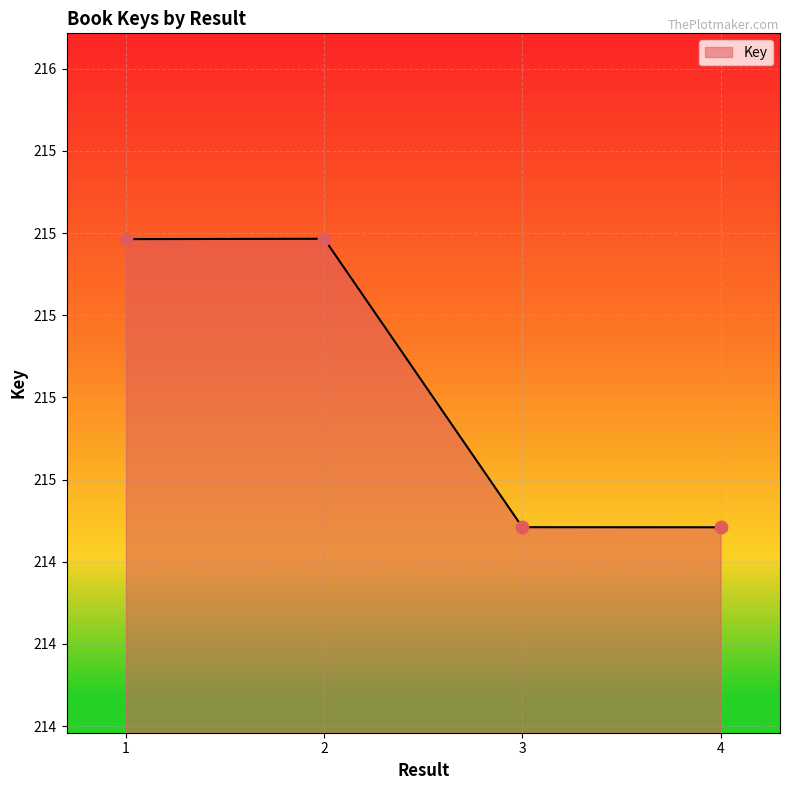

Is this an area chart (filled region under the line)?

Yes